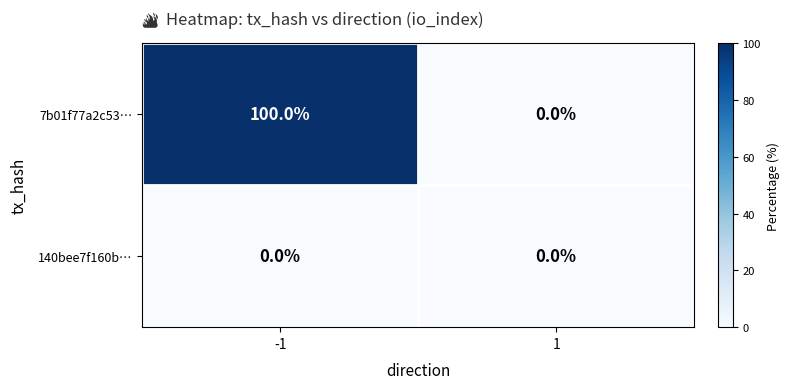

The 7b01f77a2c53… series shows 100 at -1. True or false?

True